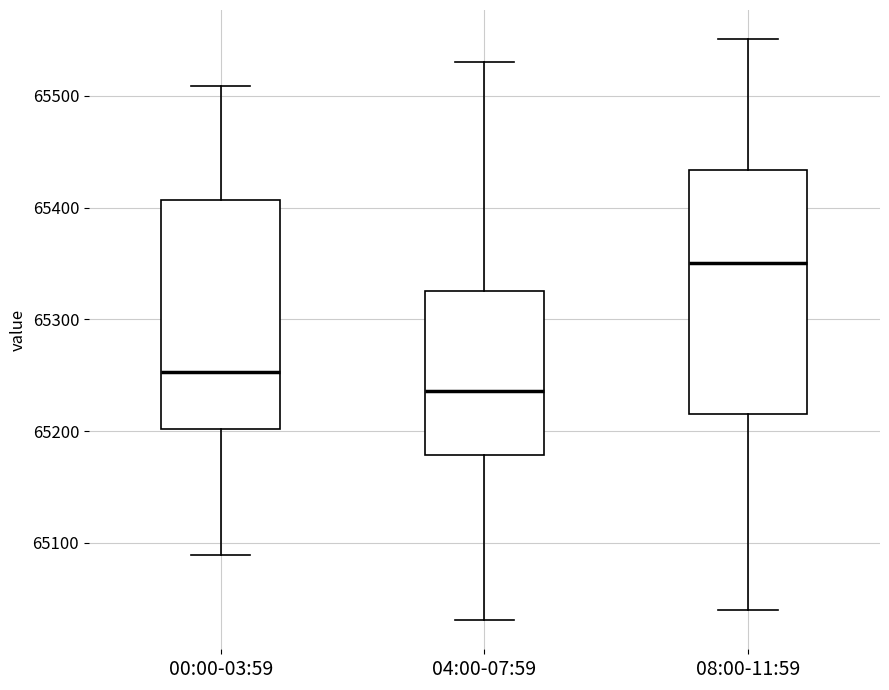

Where does the upper whisker of the box for 08:00-11:59 end on the y-axis? The values are not printed on the chart, so give them approximately, as read against the axis.

65550